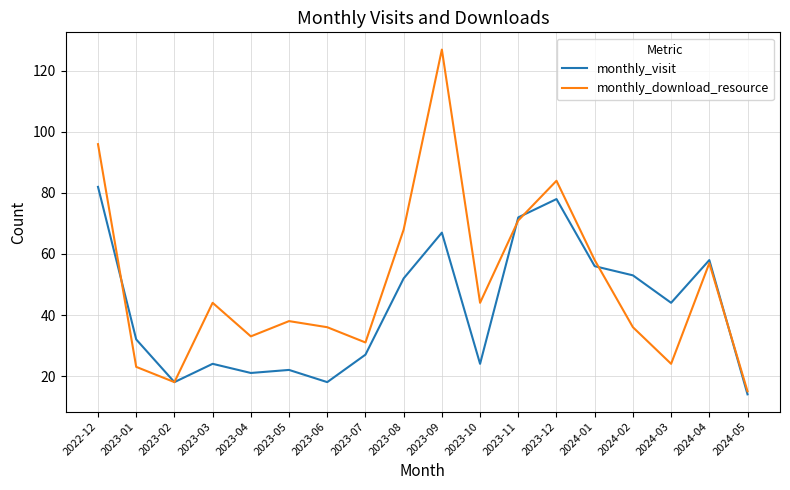

Where does the monthly_download_resource series first go above 44?

2022-12